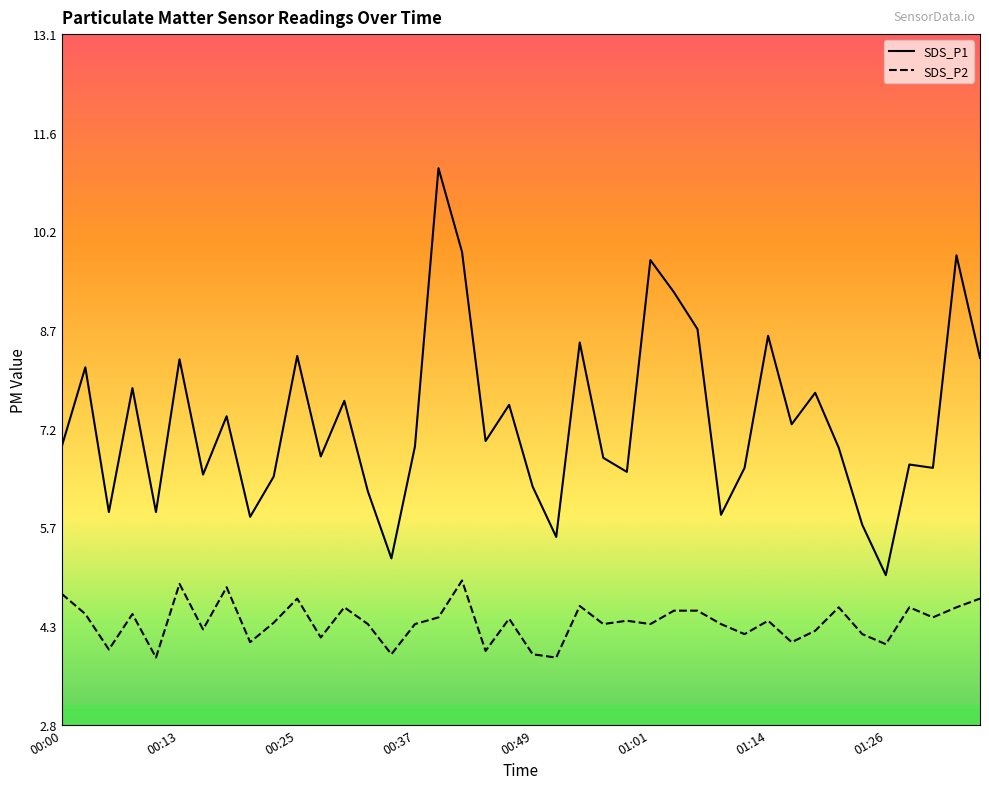

True or false: SDS_P2 and SDS_P1 cross at least once.

False